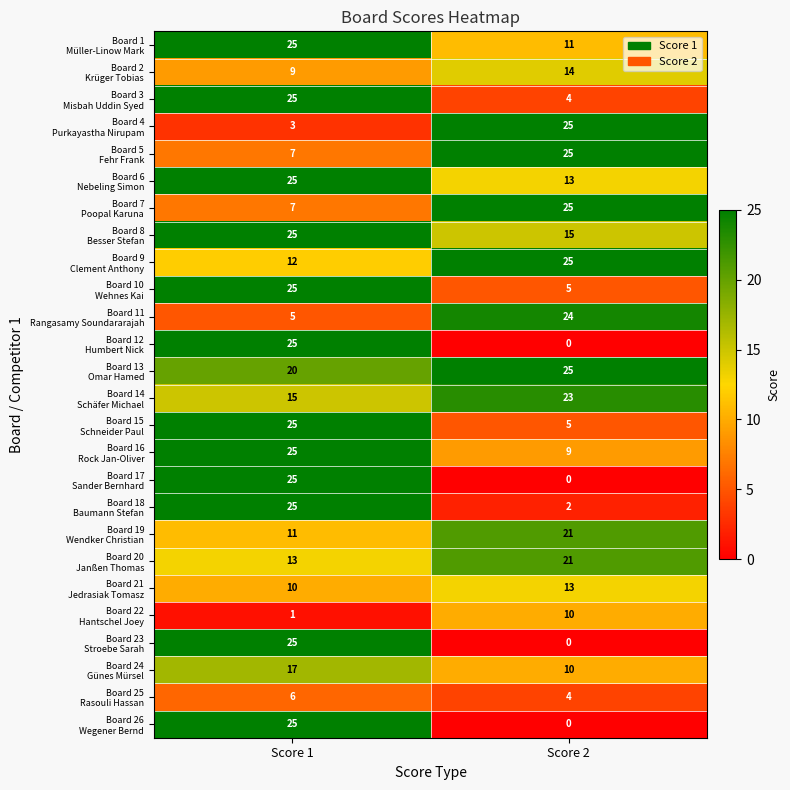

What is the difference between the highest and lowest values at Score 2?

25